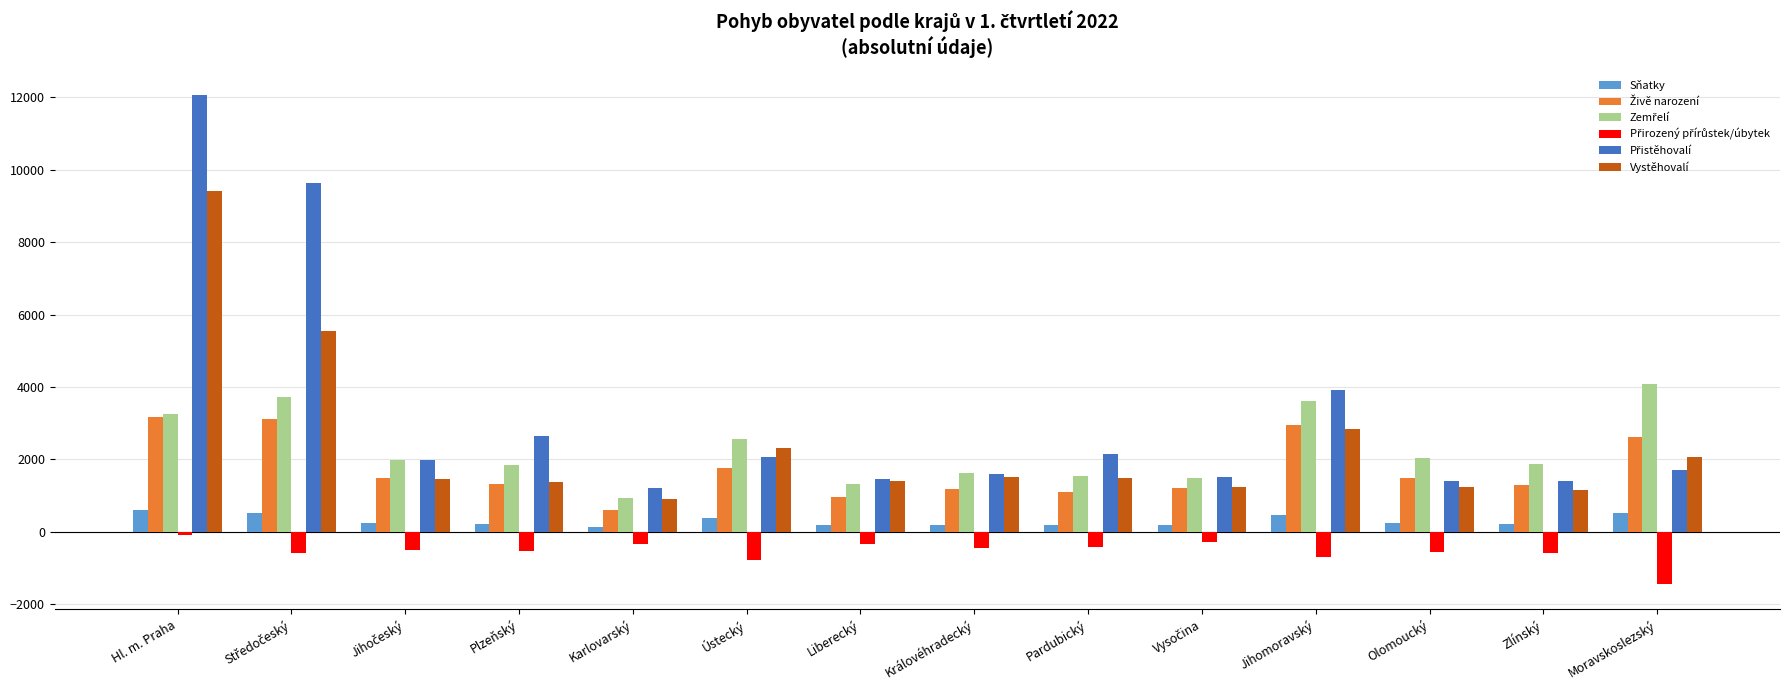

What is the total value across all series at Jihomoravský?

13086